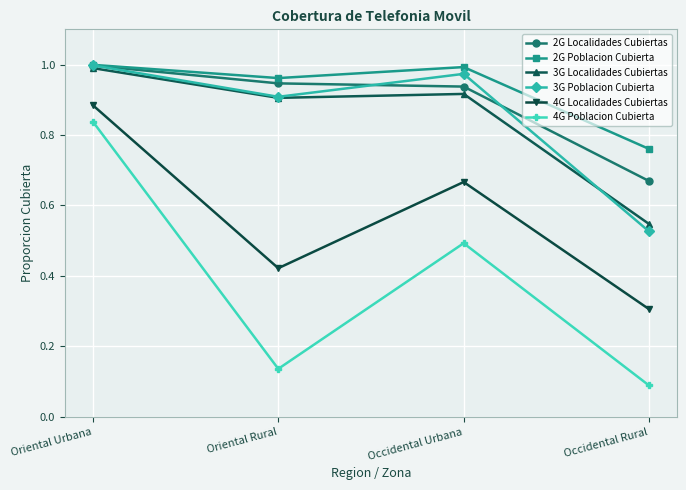

At which category is the sum across all series the highest?

Oriental Urbana